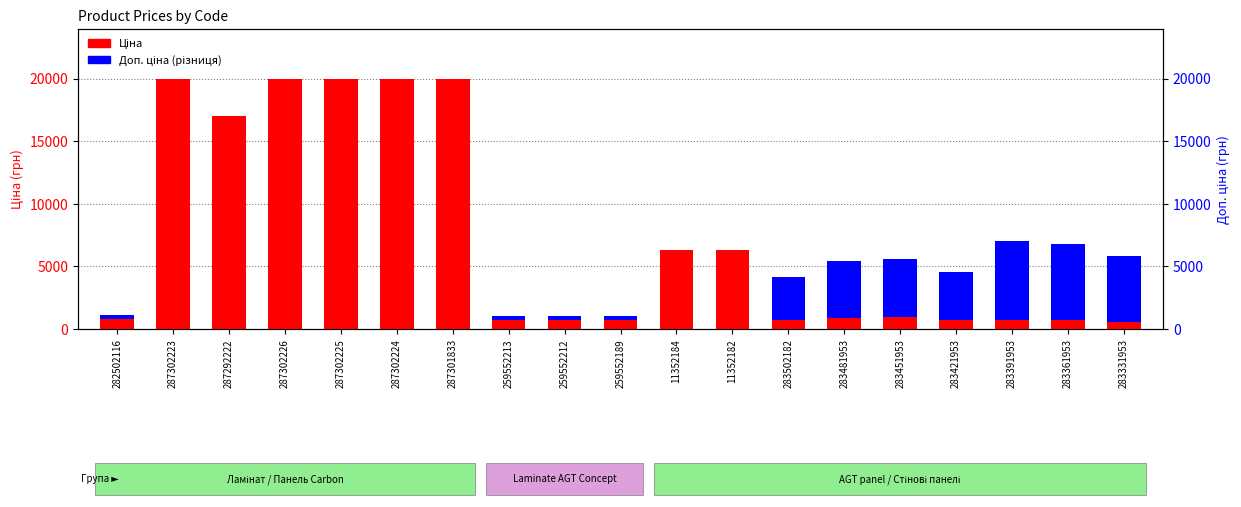

Which series has the largest total across all categories?

Ціна